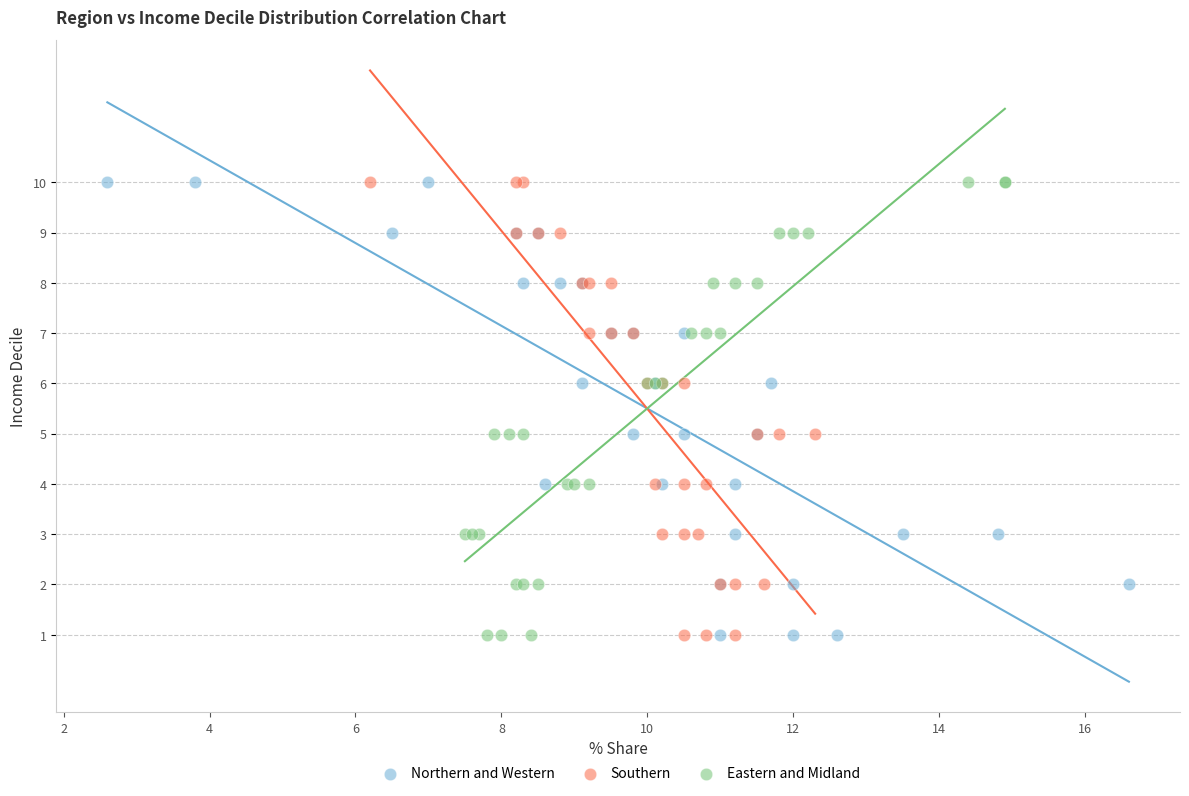

What are all the series names shown in the legend?

Northern and Western, Southern, Eastern and Midland